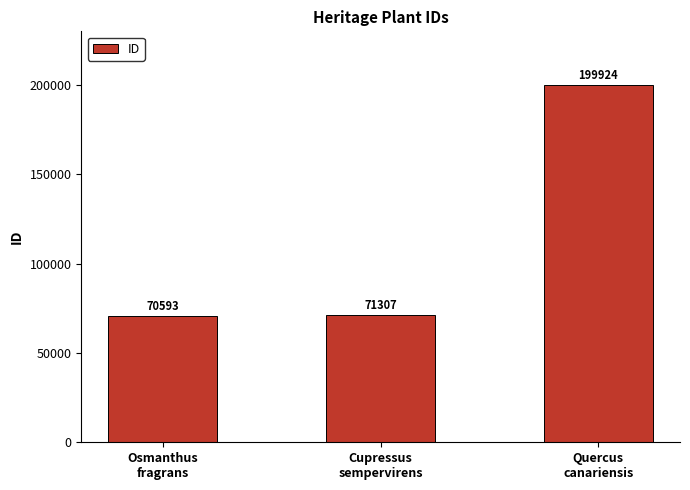

What is the ratio of the value at Cupressus
sempervirens to the value at Osmanthus
fragrans?

1.0